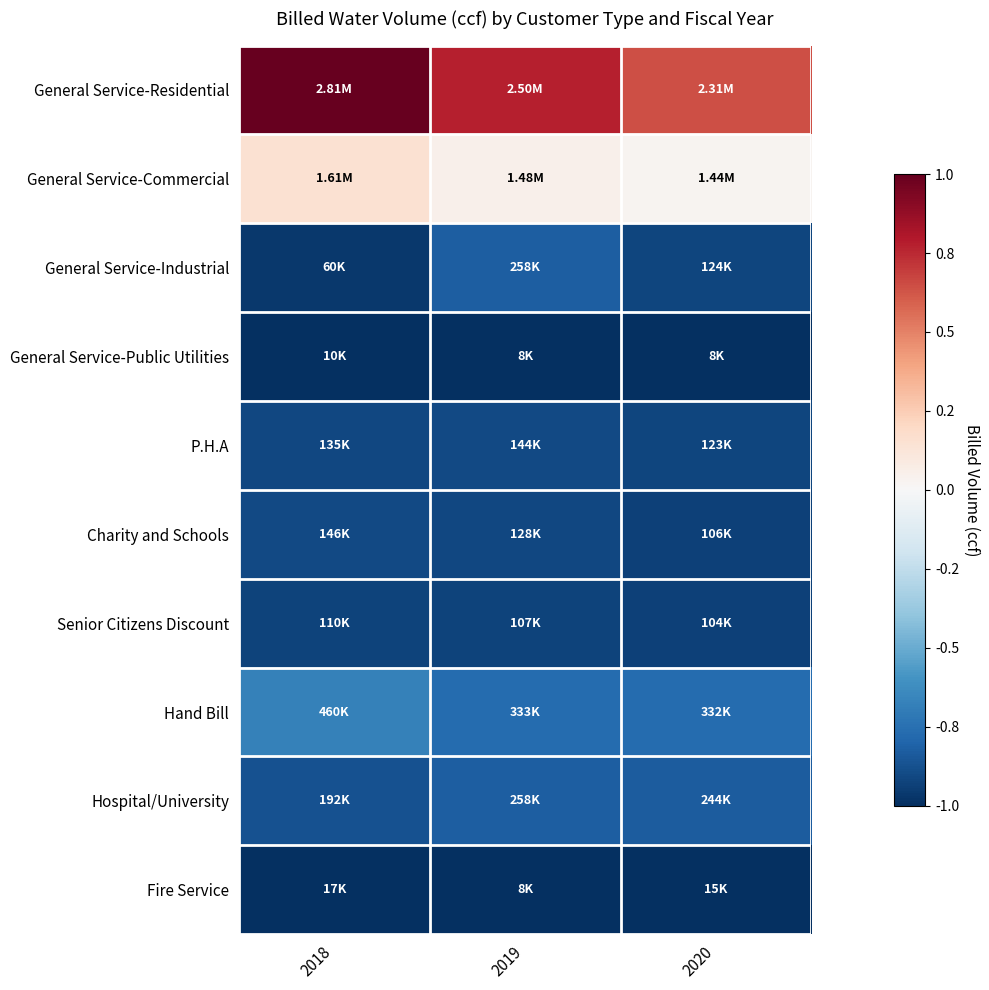

Which series has the largest range (max minus min)?

General Service-Residential